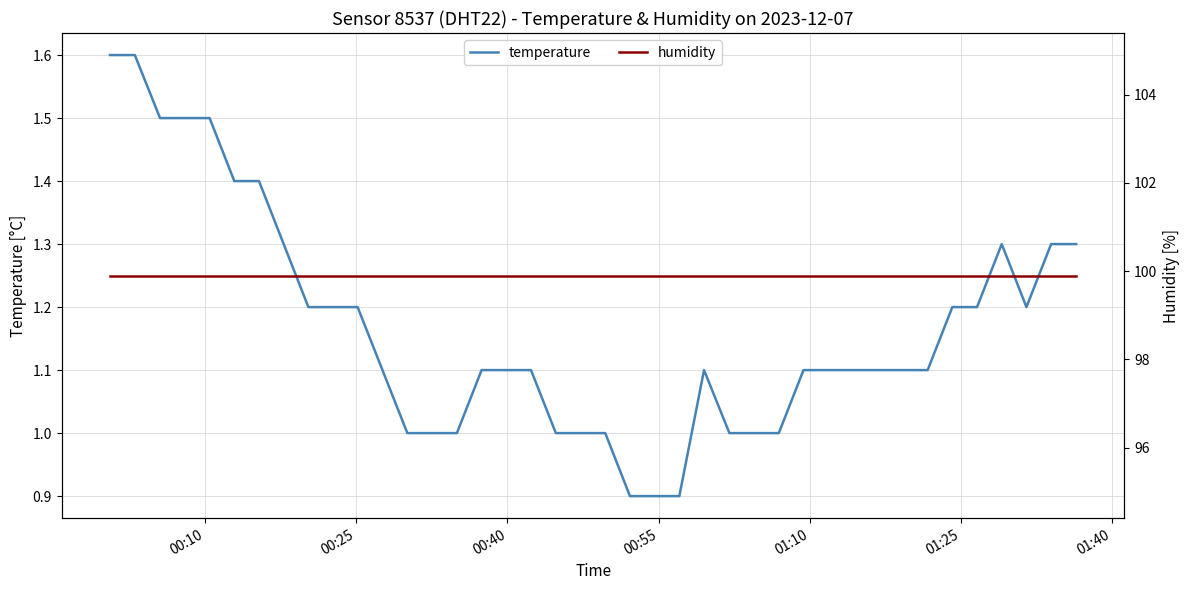

What is the difference between the second highest and second lowest values in the temperature series?

0.7